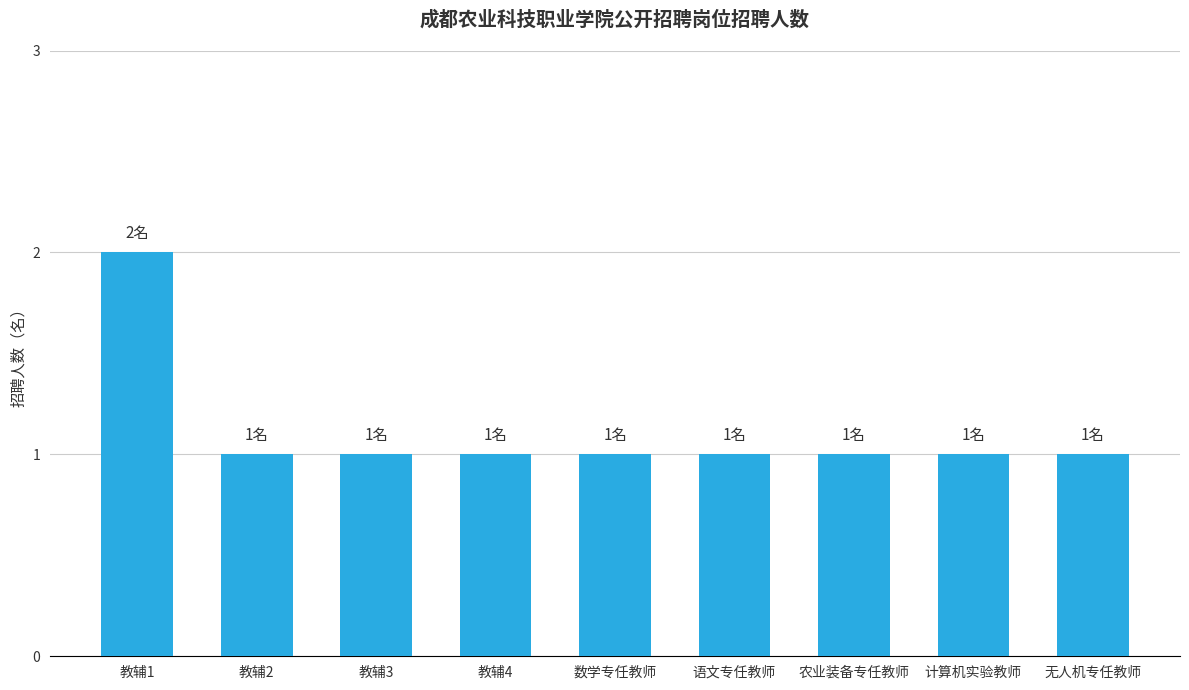

Reading right to left, list all the values displayed in this chart.

无人机专任教师=1	计算机实验教师=1	农业装备专任教师=1	语文专任教师=1	数学专任教师=1	教辅4=1	教辅3=1	教辅2=1	教辅1=2